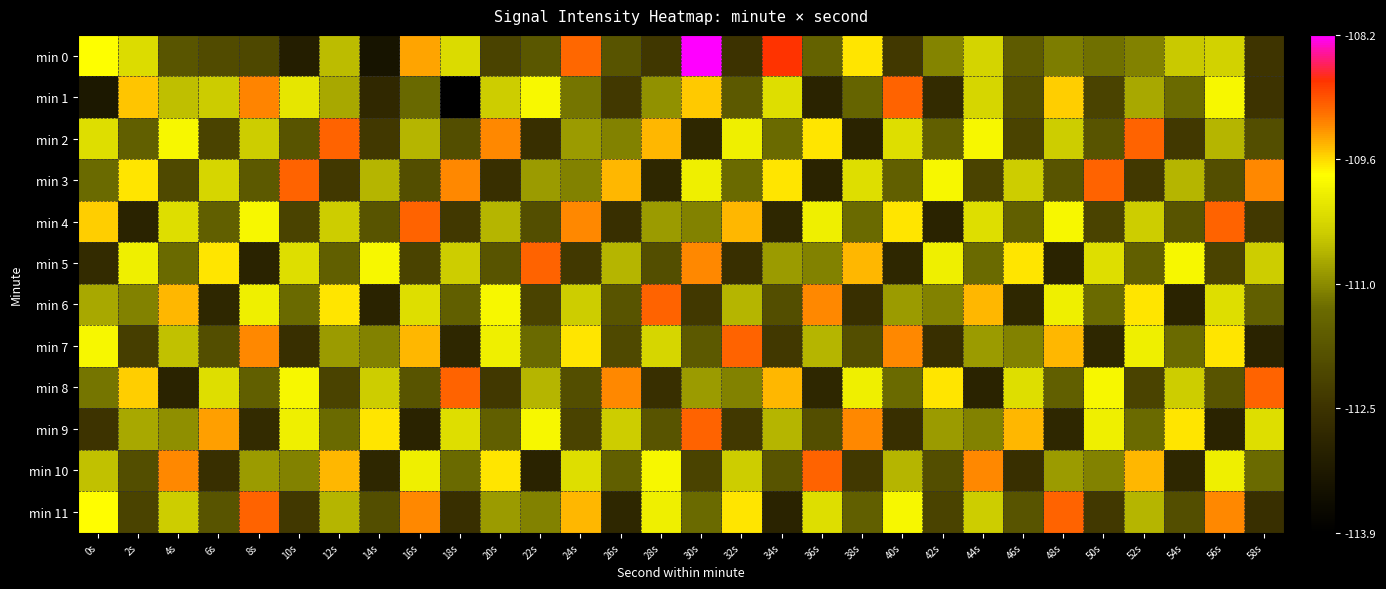

What is the total value across all series at 22s?

-1334.0